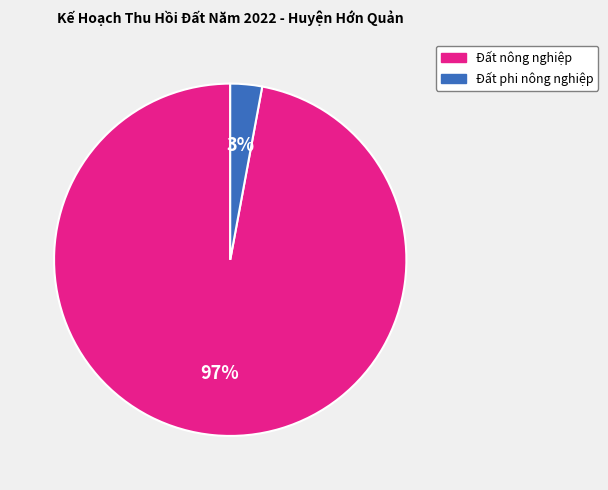

To the nearest percent, what percentage of the pie is Đất nông nghiệp?

97%